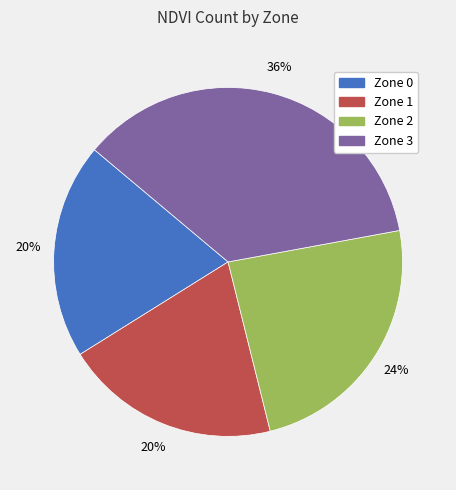

To the nearest percent, what portion does Zone 3 represent?

36%